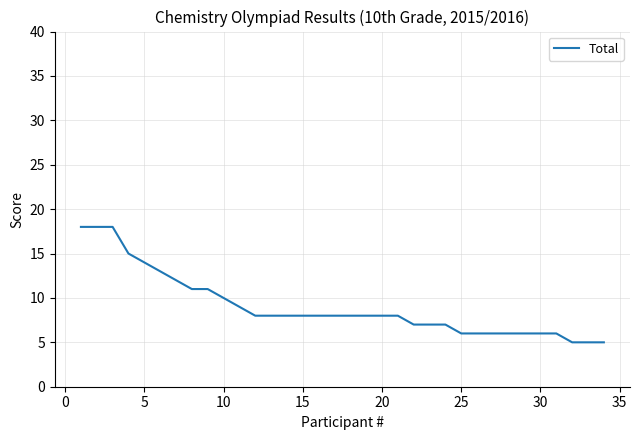

What is the smallest value displayed?

5